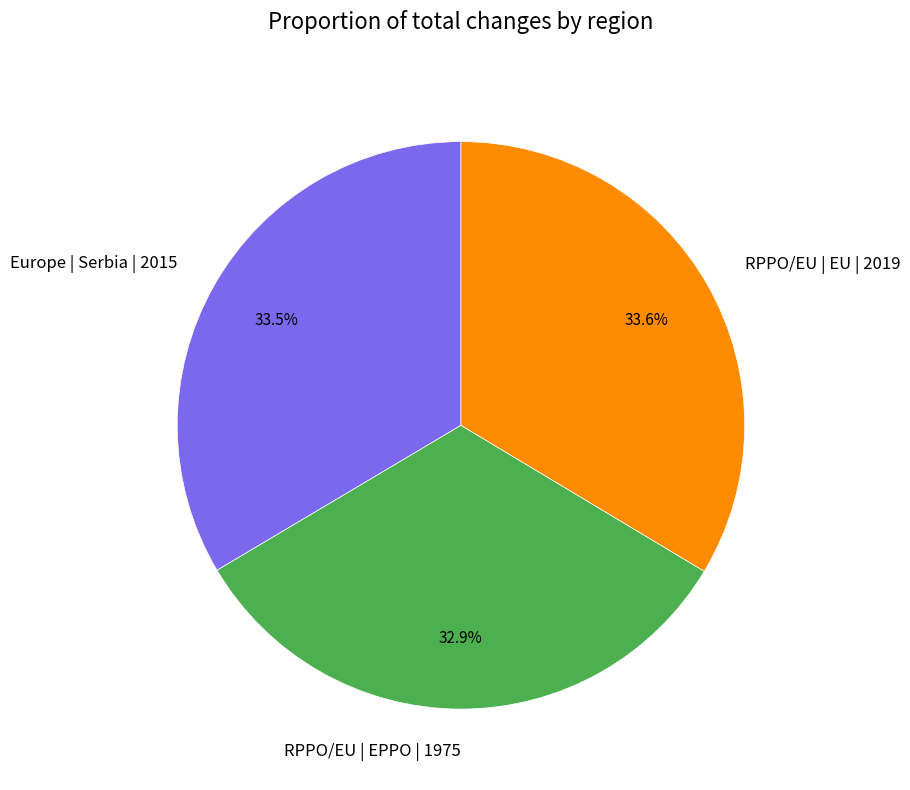

To the nearest percent, what is the difference between the largest and smallest slice percentages?

1%